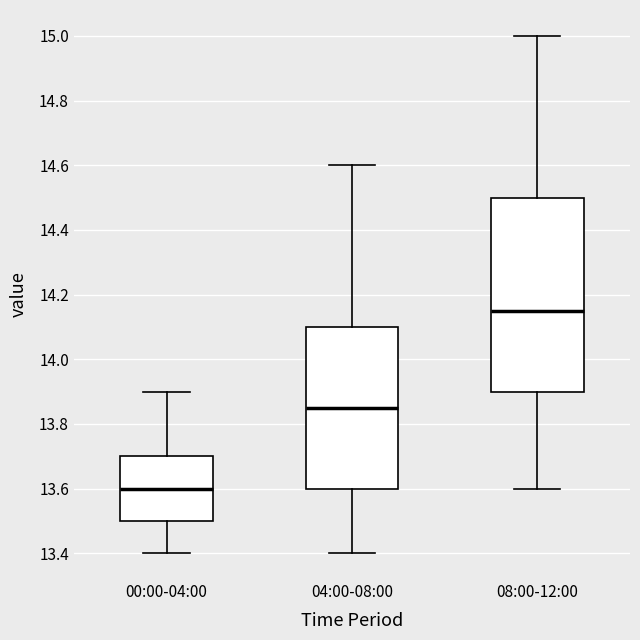

Where is the upper edge of the box for 00:00-04:00 on the y-axis? The values are not printed on the chart, so give them approximately, as read against the axis.

13.70